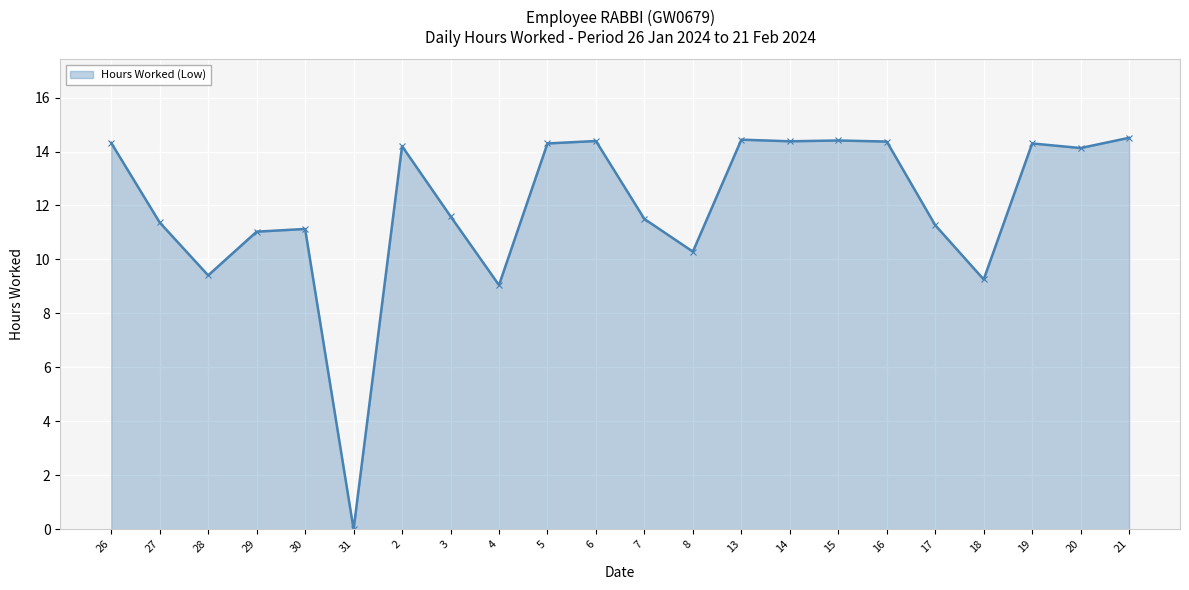

True or false: there are more than 0 points higher than both neighbors.

True